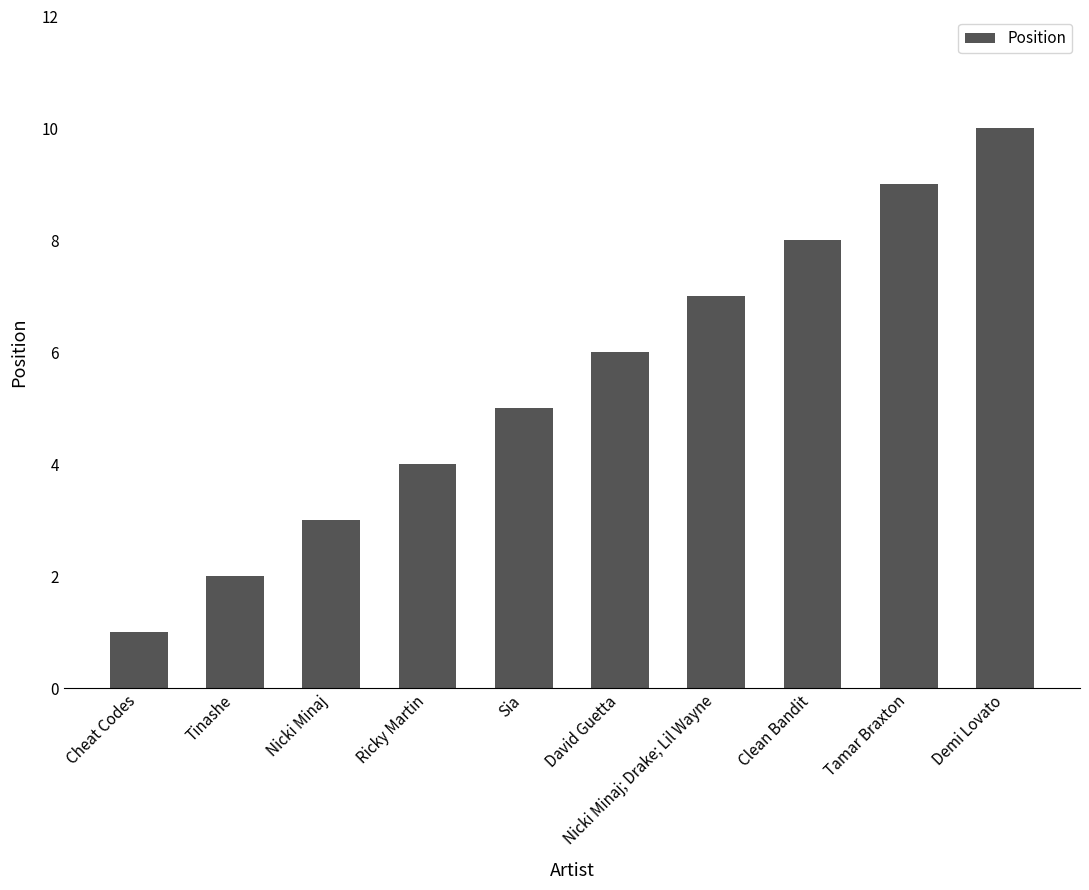

What is the value of the 4th bar from the left?

4